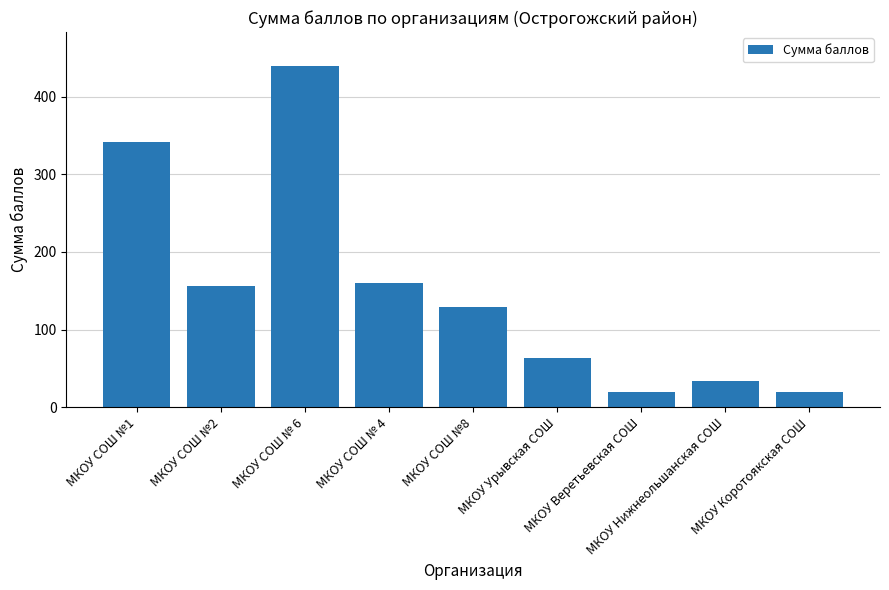

How many data points are above 129?

5